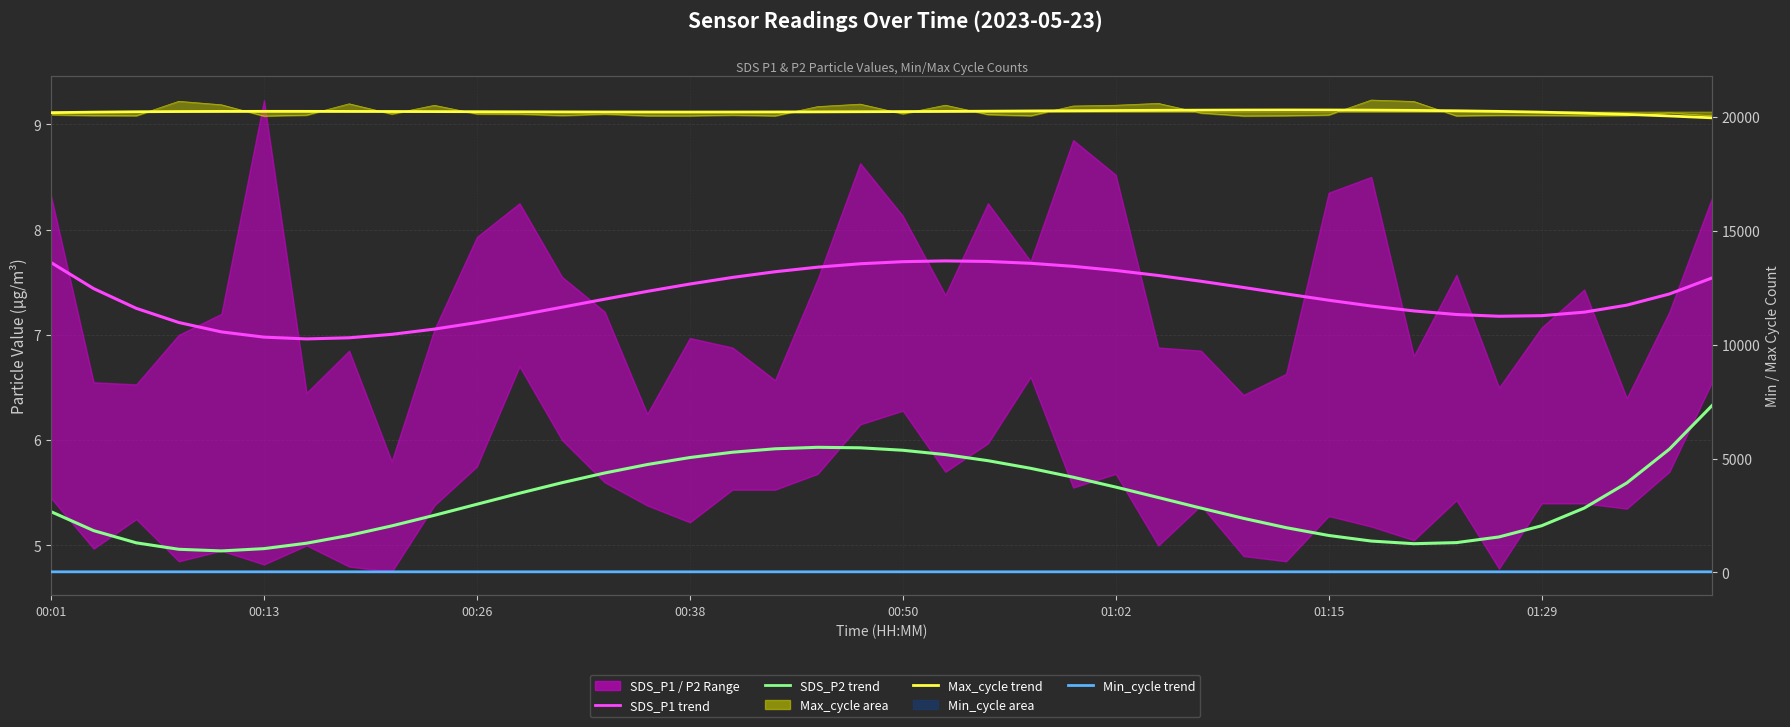

What is the difference between the maximum and minimum values in the Max_cycle trend series?

345.6